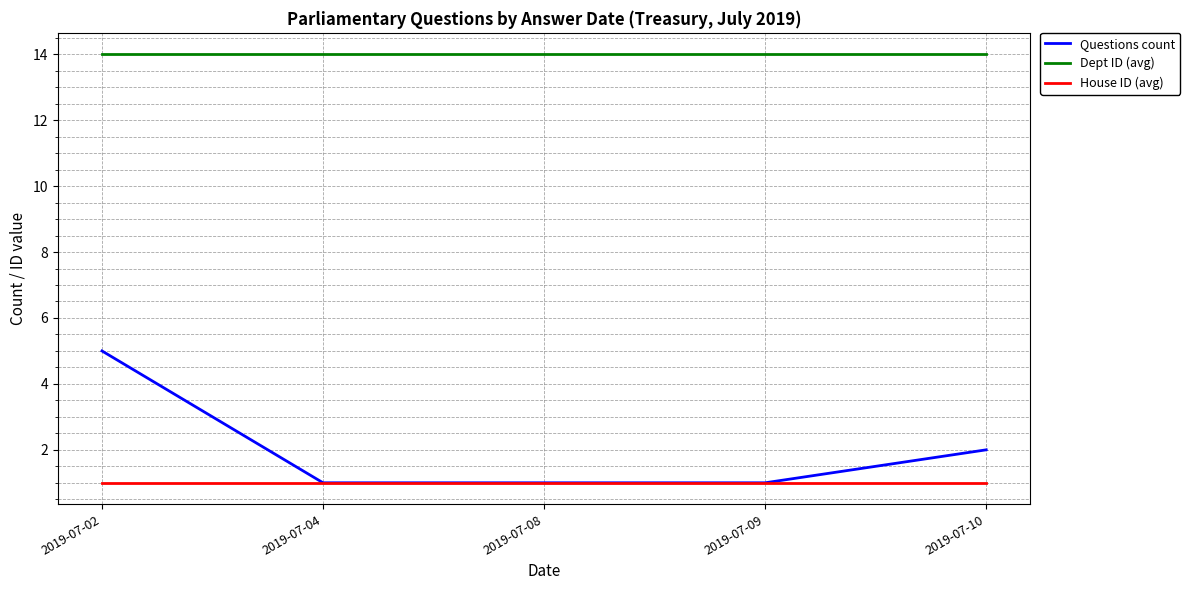

What is the difference between the highest and lowest values at 2019-07-08?

13